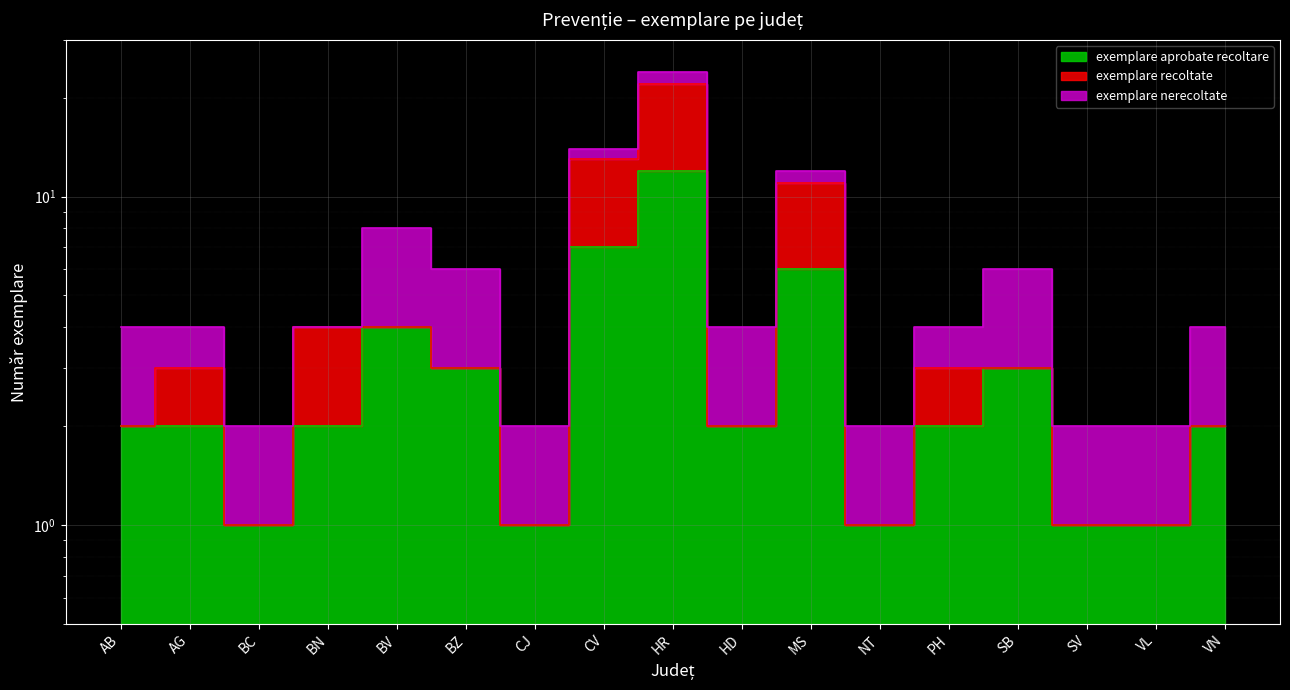

At which label does exemplare aprobate recoltare first exceed 2?

BV